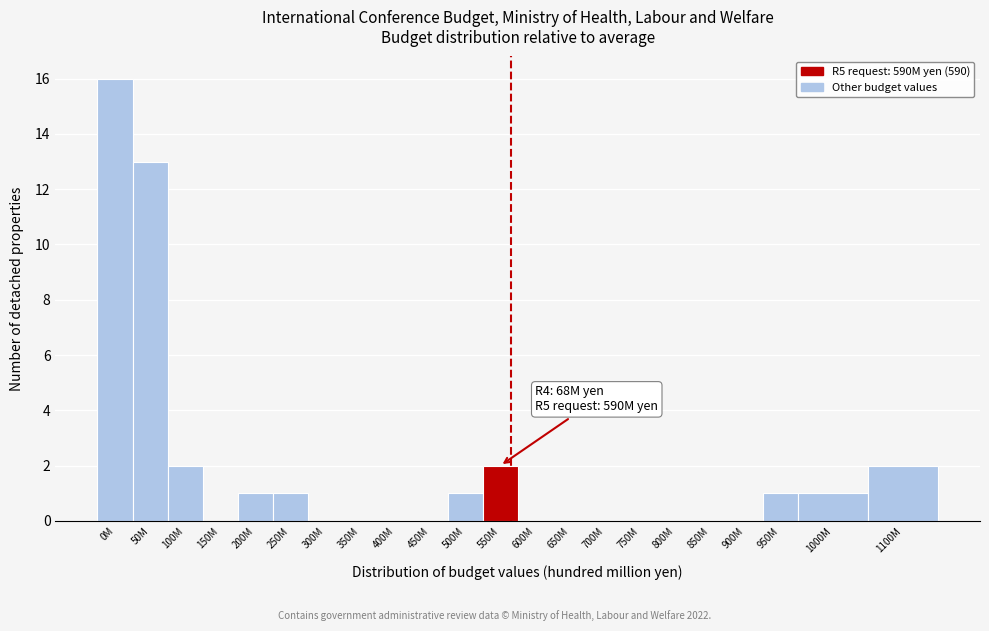

Reading left to right, list all the values displayed in this chart.

0M=16	50M=13	100M=2	150M=0	200M=1	250M=1	300M=0	350M=0	400M=0	450M=0	500M=1	550M=2	600M=0	650M=0	700M=0	750M=0	800M=0	850M=0	900M=0	950M=1	1000M=1	1100M=2